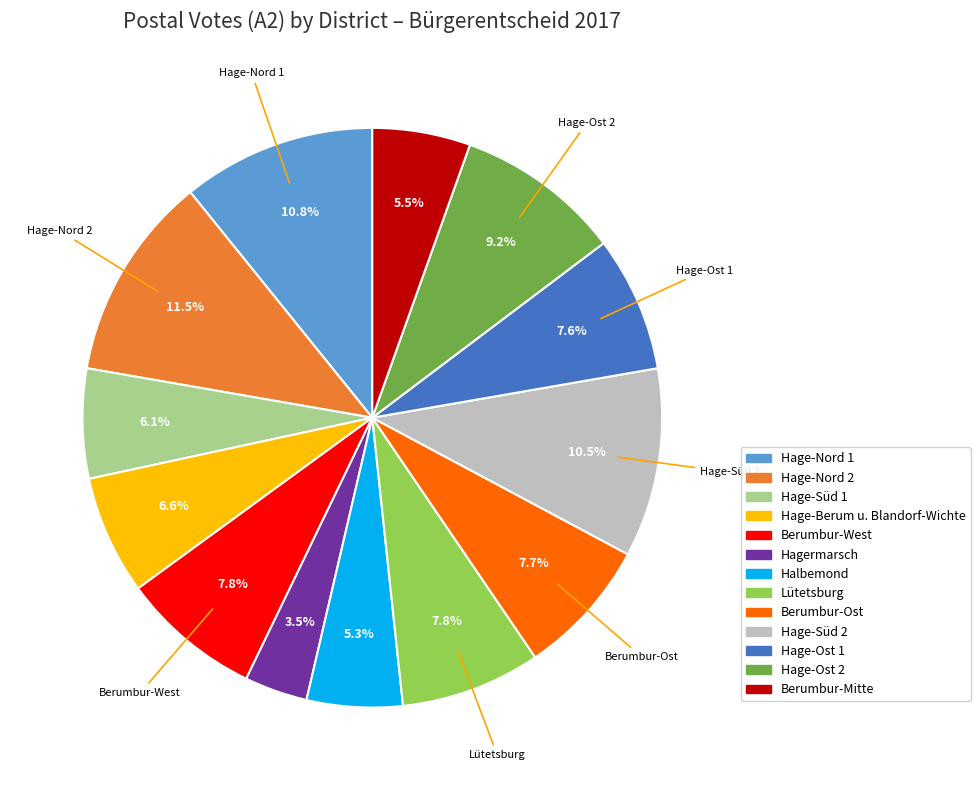

What portion of the pie excludes Hage-Ost 1?

92.4%